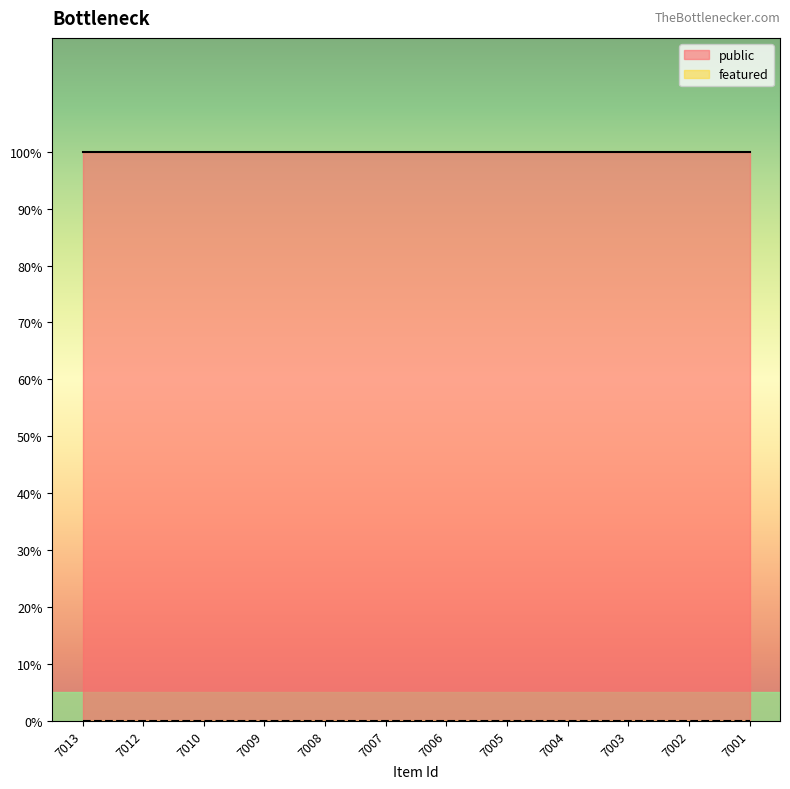

At 7004, list the series in order from largest to smallest.

public, featured